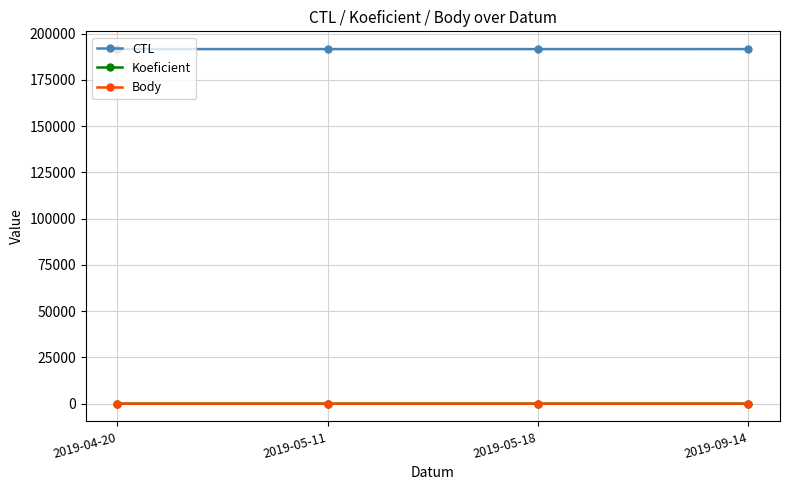

What is the approximate value of CTL at 2019-05-18?

191708